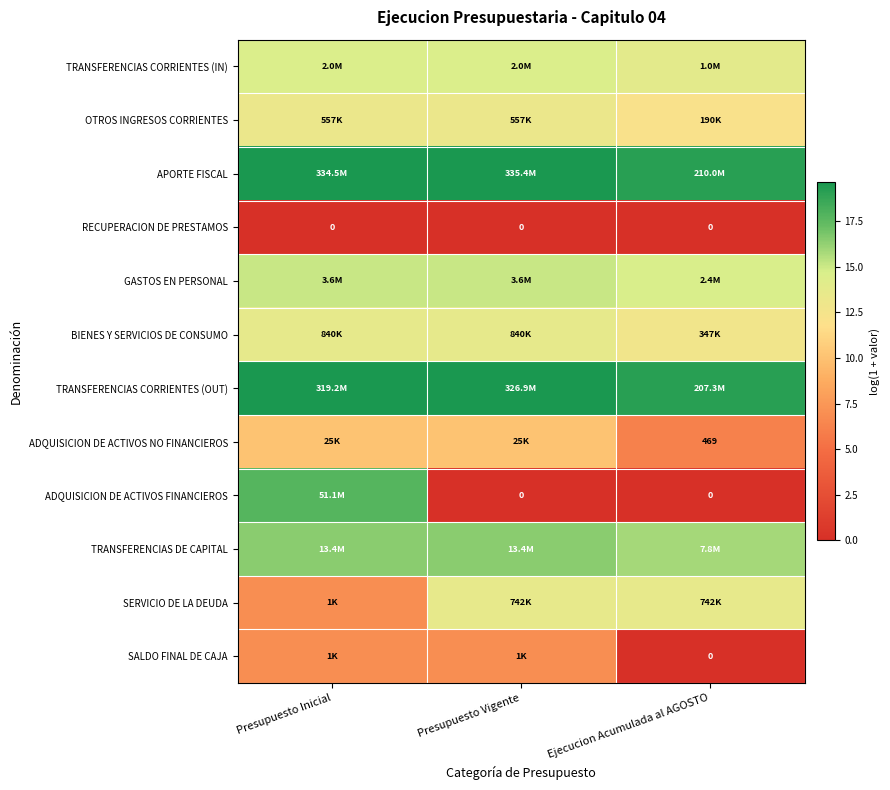

List the labels in order of GASTOS EN PERSONAL value, largest first.

Presupuesto Vigente, Presupuesto Inicial, Ejecucion Acumulada al AGOSTO